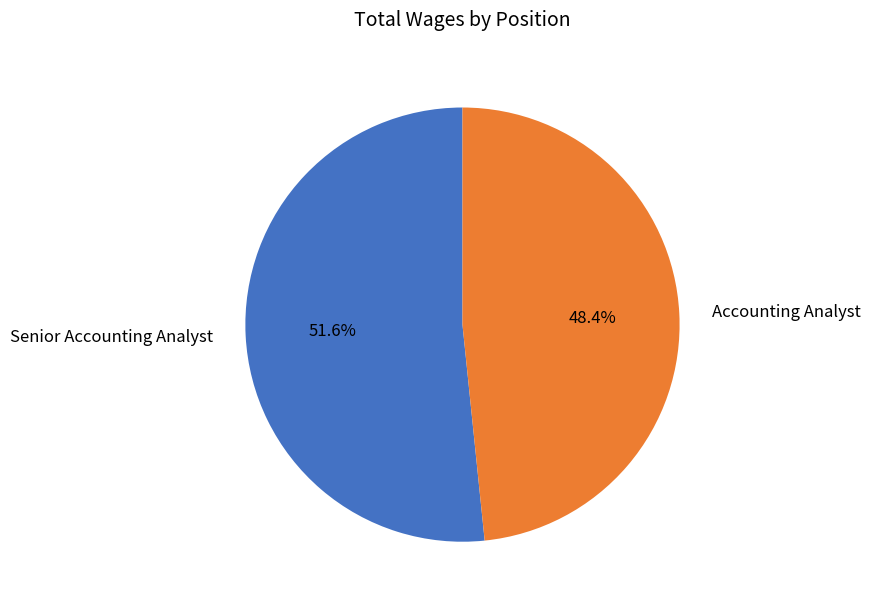

To the nearest percent, what percentage of the pie is Accounting Analyst?

48%